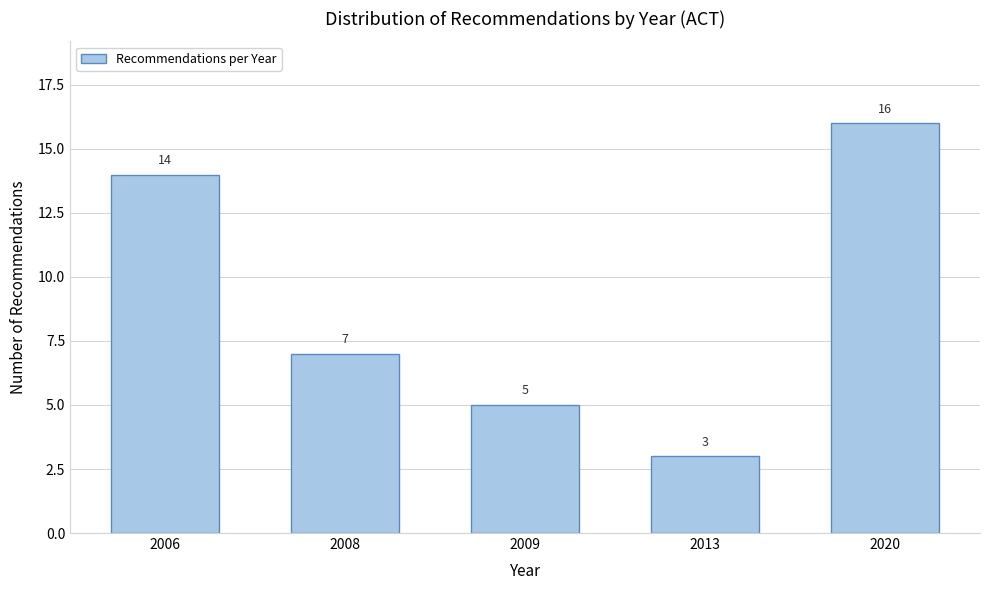

Reading left to right, transcribe all the data shown in this chart.

14	7	5	3	16